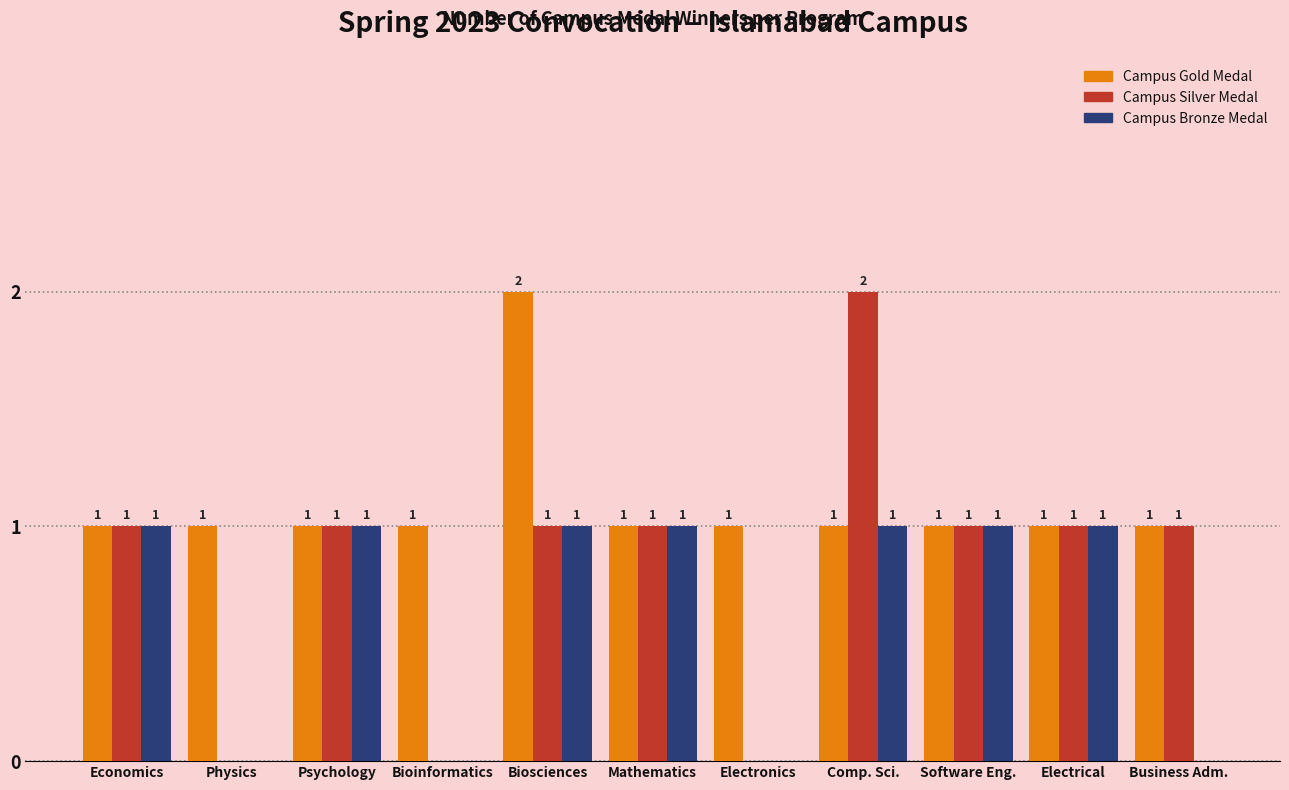

The Campus Silver Medal series shows 1 at Biosciences. True or false?

True